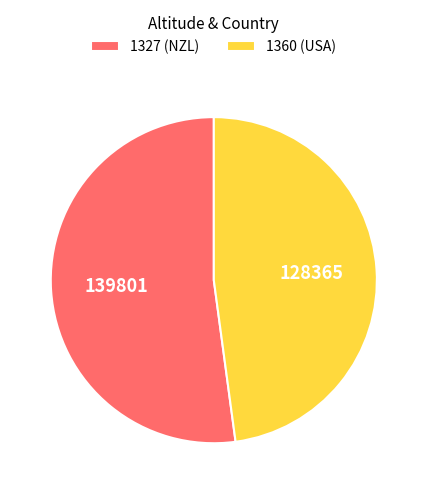

What is the smallest slice in the pie chart?

1360 (USA)